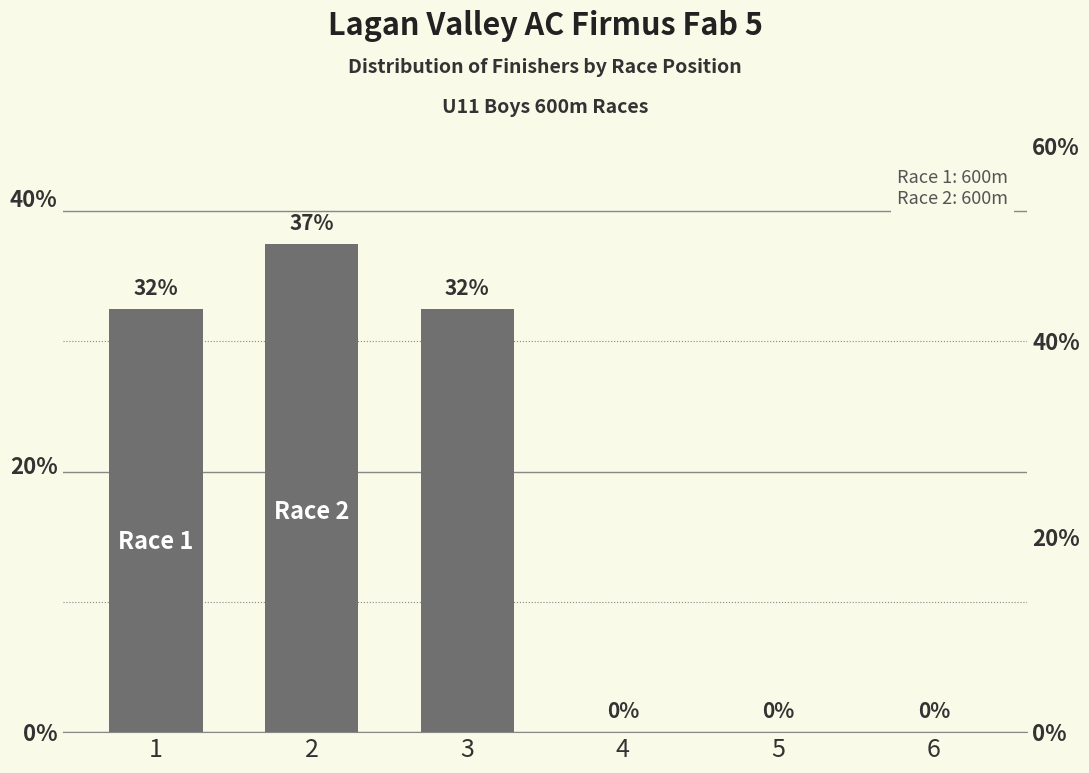

How many values are above zero?

3